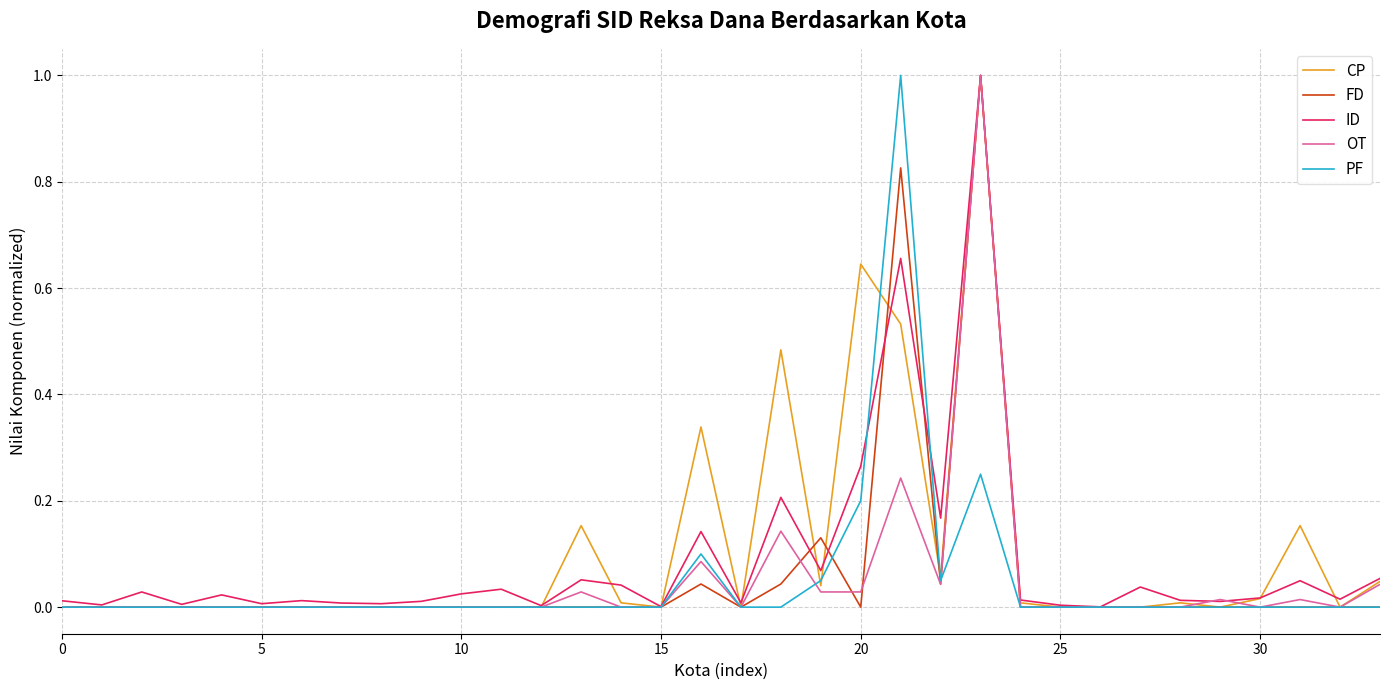

What is the maximum value shown in the chart?

1.0